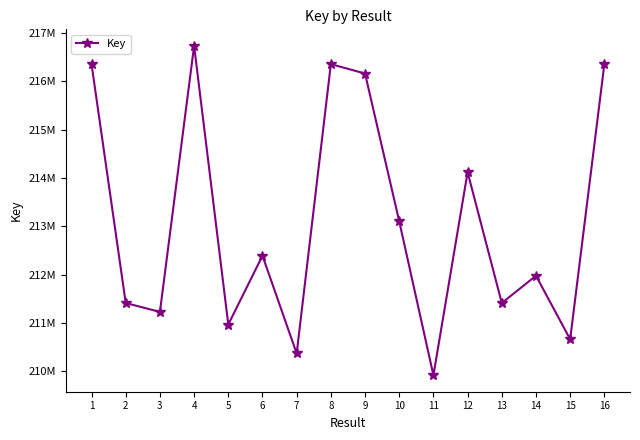

Is this an area chart (filled region under the line)?

No